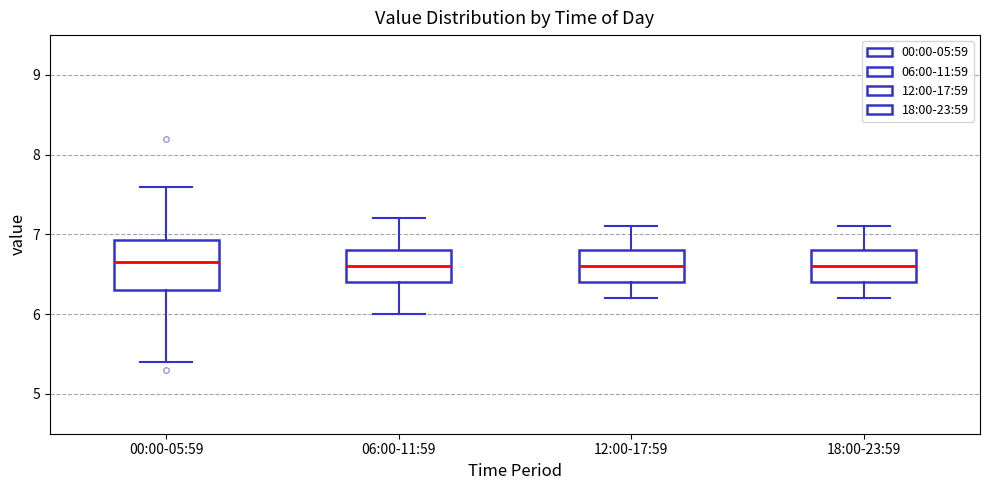

Comparing the boxes themselves (not the whiskers), which one is the tallest?

00:00-05:59